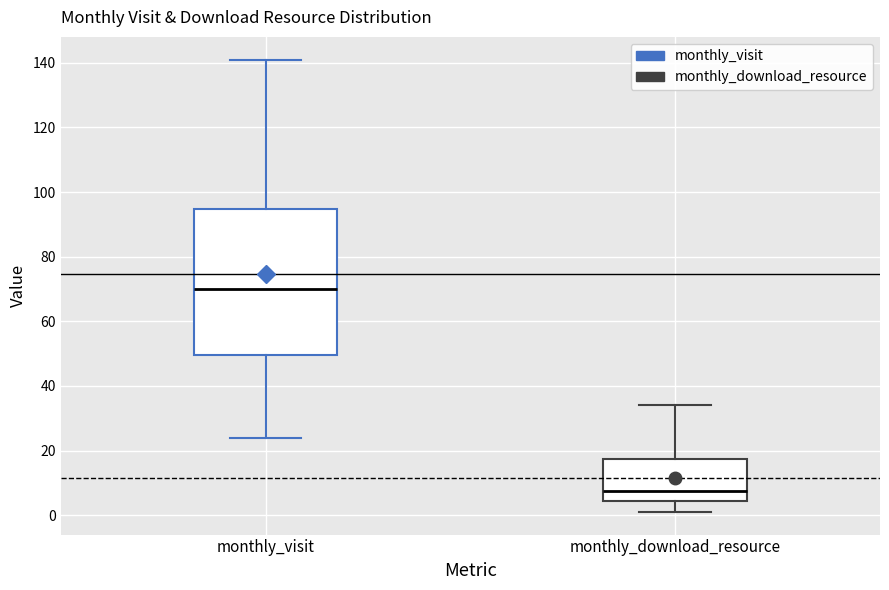

Which box's median line is the highest?

monthly_visit